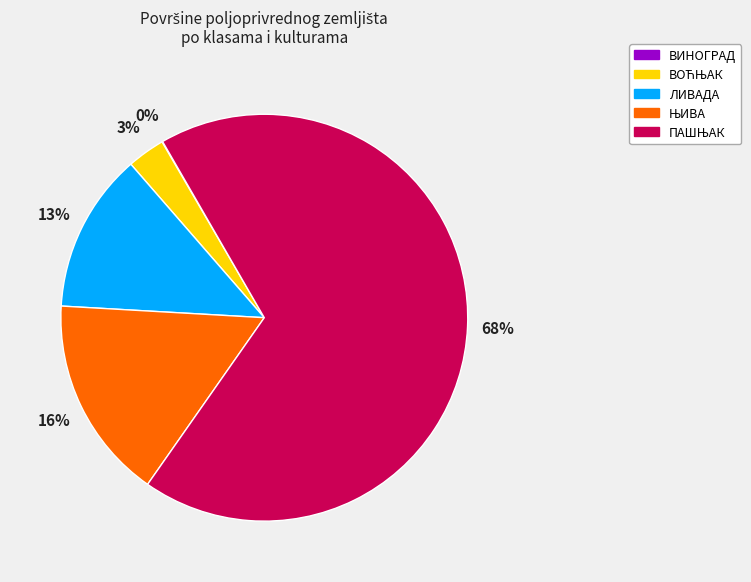

Does any single category account for the majority?

Yes